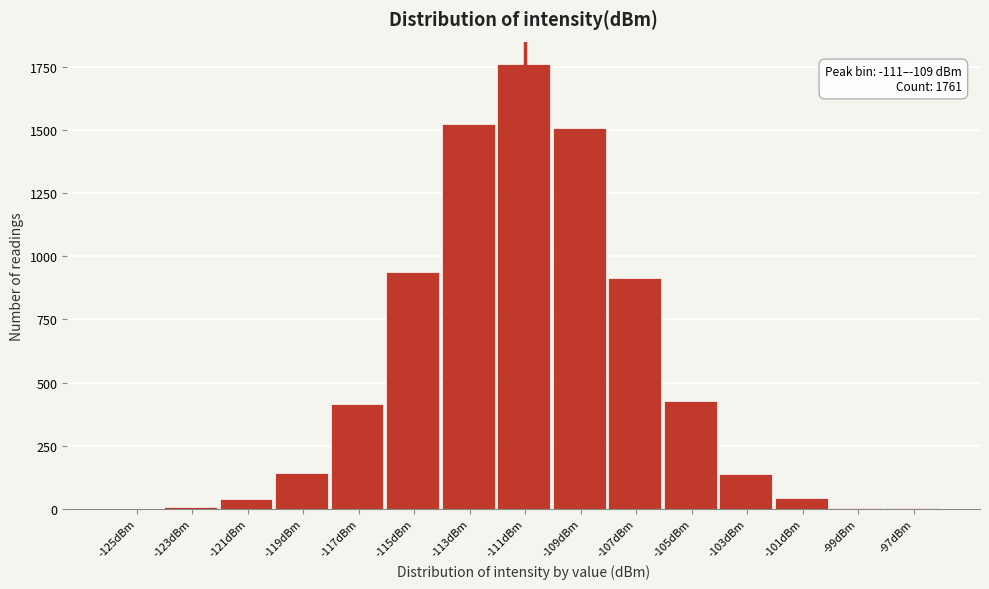

At which label is the value closest to 880?

-107dBm